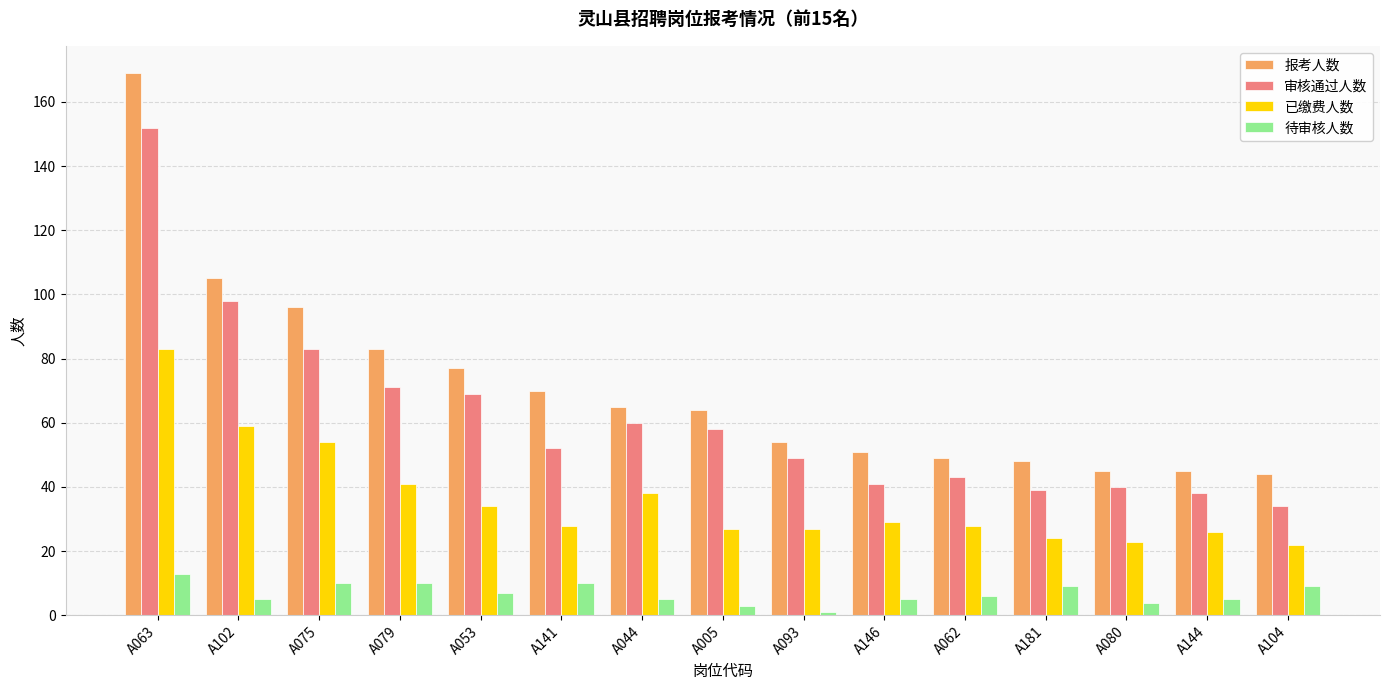

Reading left to right, extract all data points from this chart.

报考人数: 169	105	96	83	77	70	65	64	54	51	49	48	45	45	44
审核通过人数: 152	98	83	71	69	52	60	58	49	41	43	39	40	38	34
已缴费人数: 83	59	54	41	34	28	38	27	27	29	28	24	23	26	22
待审核人数: 13	5	10	10	7	10	5	3	1	5	6	9	4	5	9